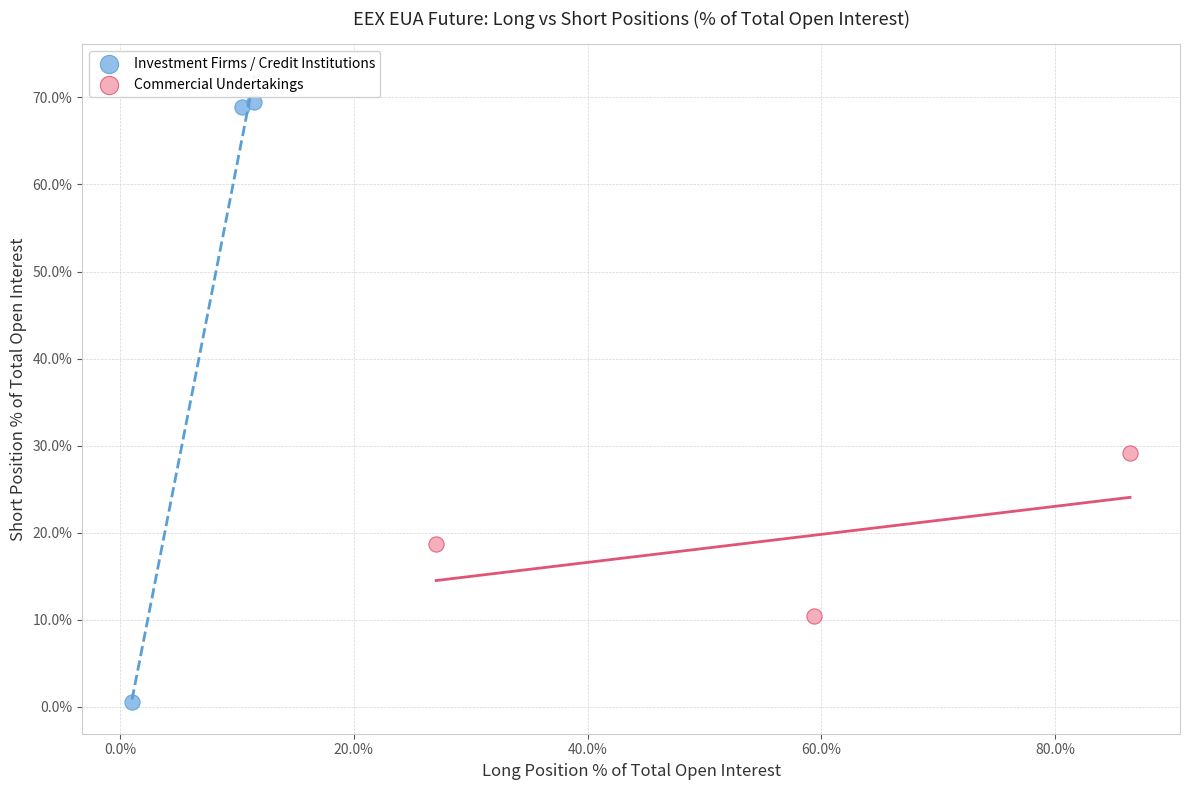

Which series contains the highest Y value?

Investment Firms / Credit Institutions